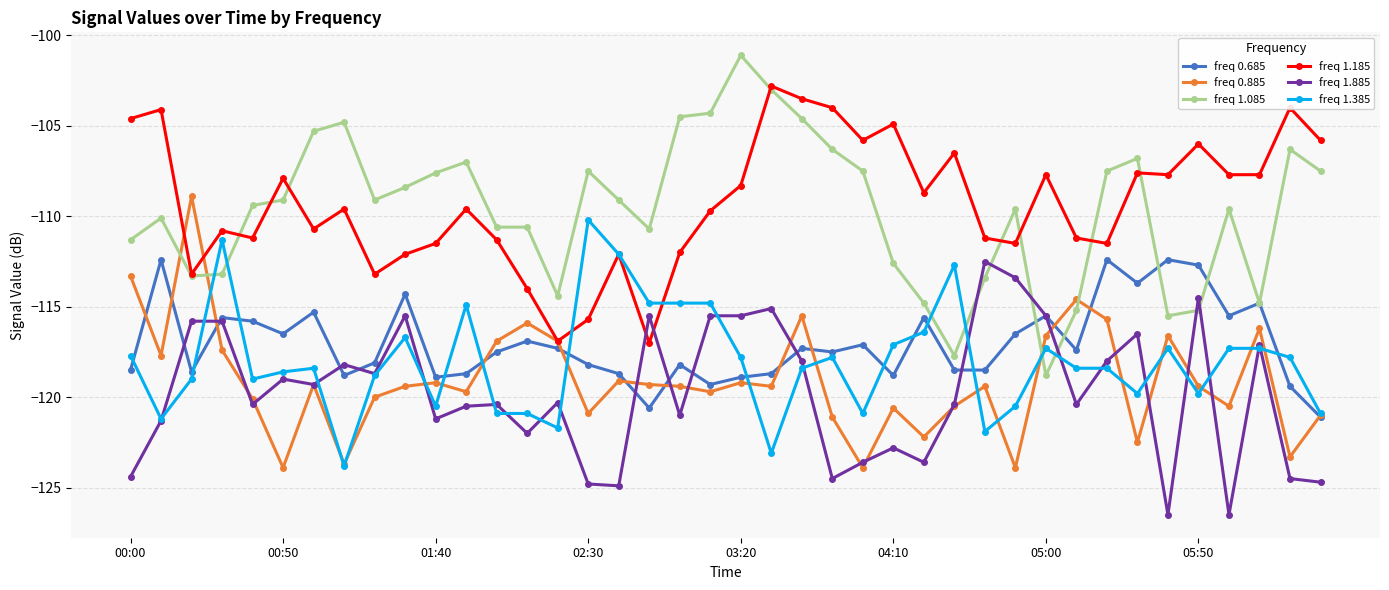

How many lines are shown in the chart?

6